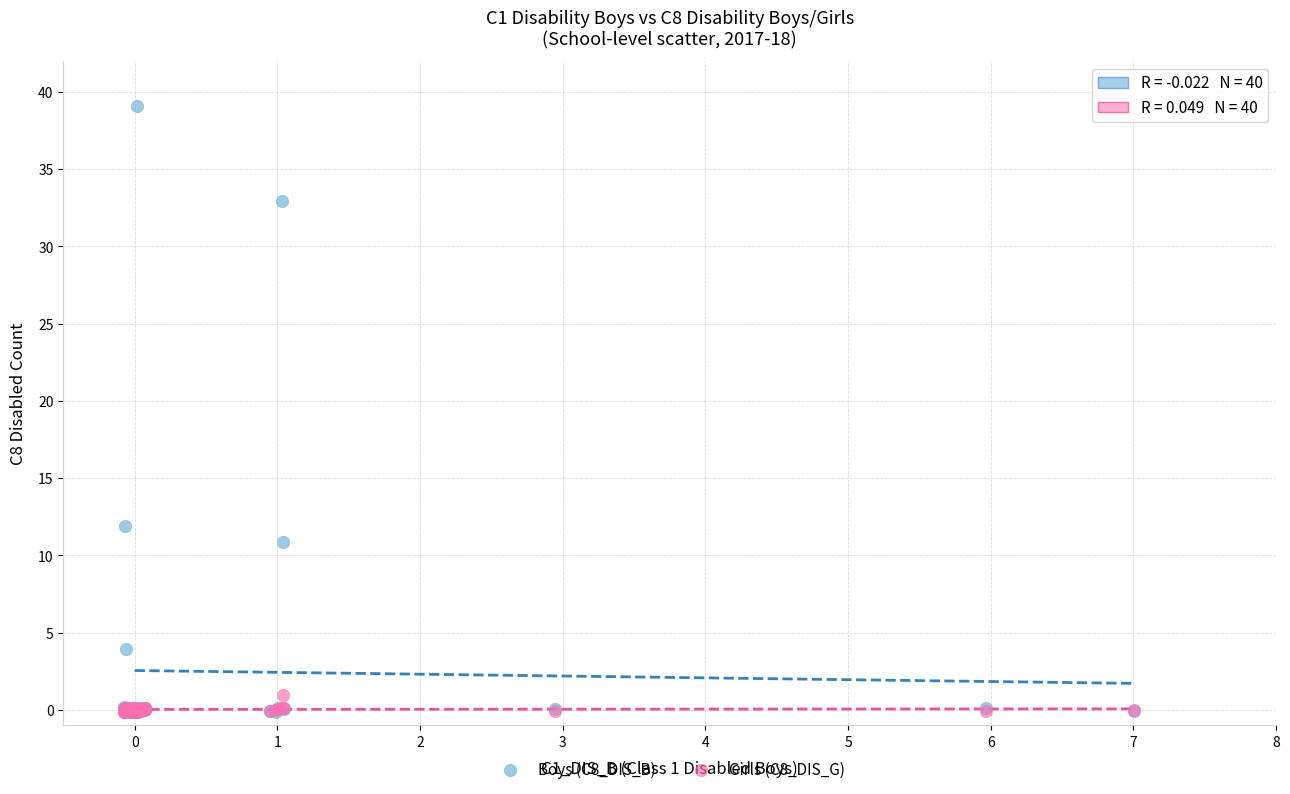

Which series reaches the maximum Y coordinate?

Boys (C8_DIS_B)